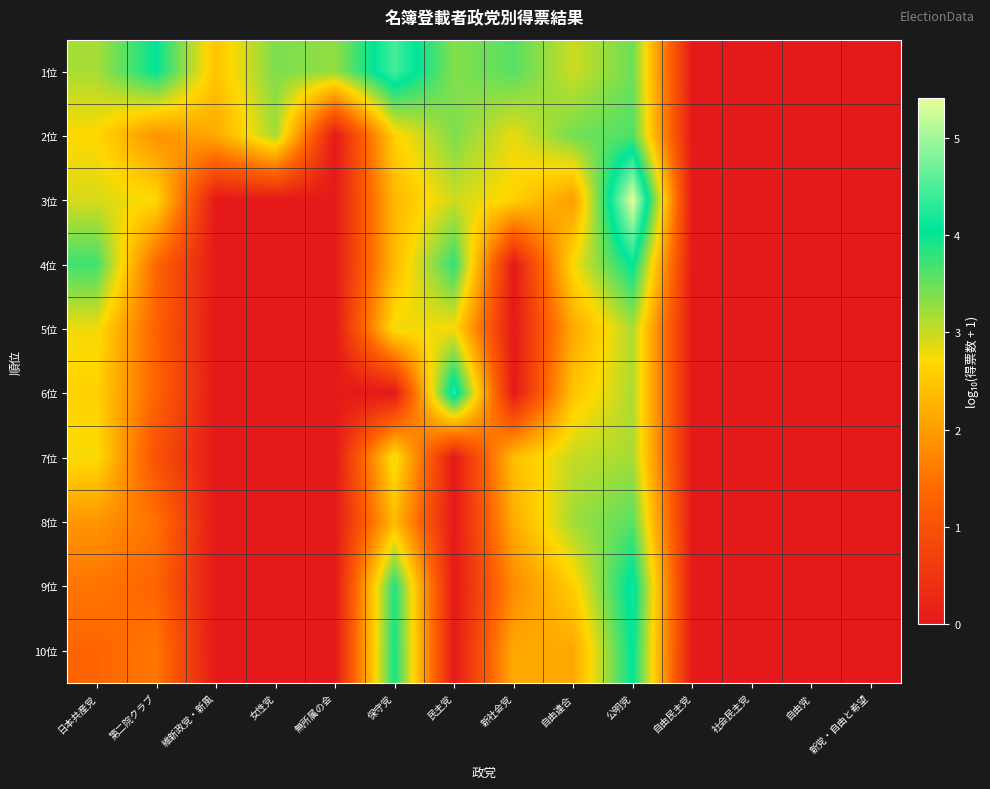

Reading left to right, list all the values displayed in this chart.

1位: 日本共産党=3.2	第二院クラブ=4.0	維新政党・新風=2.5	女性党=3.4	無所属の会=3.3	保守党=4.5	民主党=3.4	新社会党=3.6	自由連合=3.0	公明党=3.5	自由民主党=0.0	社会民主党=0.0	自由党=0.0	新党・自由と希望=0.0
2位: 日本共産党=2.7	第二院クラブ=1.9	維新政党・新風=2.2	女性党=3.2	無所属の会=0.0	保守党=2.6	民主党=3.4	新社会党=2.8	自由連合=3.4	公明党=3.6	自由民主党=0.0	社会民主党=0.0	自由党=0.0	新党・自由と希望=0.0
3位: 日本共産党=2.9	第二院クラブ=2.7	維新政党・新風=0.0	女性党=0.0	無所属の会=0.0	保守党=2.3	民主党=3.0	新社会党=2.6	自由連合=2.0	公明党=5.4	自由民主党=0.0	社会民主党=0.0	自由党=0.0	新党・自由と希望=0.0
4位: 日本共産党=3.7	第二院クラブ=1.3	維新政党・新風=0.0	女性党=0.0	無所属の会=0.0	保守党=2.3	民主党=3.8	新社会党=0.0	自由連合=2.7	公明党=4.1	自由民主党=0.0	社会民主党=0.0	自由党=0.0	新党・自由と希望=0.0
5位: 日本共産党=2.8	第二院クラブ=1.3	維新政党・新風=0.0	女性党=0.0	無所属の会=0.0	保守党=2.8	民主党=2.7	新社会党=0.0	自由連合=2.1	公明党=3.1	自由民主党=0.0	社会民主党=0.0	自由党=0.0	新党・自由と希望=0.0
6位: 日本共産党=2.6	第二院クラブ=1.3	維新政党・新風=0.0	女性党=0.0	無所属の会=0.0	保守党=0.0	民主党=4.3	新社会党=0.0	自由連合=2.5	公明党=3.1	自由民主党=0.0	社会民主党=0.0	自由党=0.0	新党・自由と希望=0.0
7位: 日本共産党=2.7	第二院クラブ=1.0	維新政党・新風=0.0	女性党=0.0	無所属の会=0.0	保守党=2.8	民主党=0.0	新社会党=2.4	自由連合=3.0	公明党=3.2	自由民主党=0.0	社会民主党=0.0	自由党=0.0	新党・自由と希望=0.0
8位: 日本共産党=1.9	第二院クラブ=1.5	維新政党・新風=0.0	女性党=0.0	無所属の会=0.0	保守党=2.4	民主党=0.0	新社会党=2.2	自由連合=3.2	公明党=3.6	自由民主党=0.0	社会民主党=0.0	自由党=0.0	新党・自由と希望=0.0
9位: 日本共産党=1.5	第二院クラブ=1.3	維新政党・新風=0.0	女性党=0.0	無所属の会=0.0	保守党=3.9	民主党=0.0	新社会党=1.8	自由連合=2.6	公明党=4.2	自由民主党=0.0	社会民主党=0.0	自由党=0.0	新党・自由と希望=0.0
10位: 日本共産党=1.3	第二院クラブ=1.6	維新政党・新風=0.0	女性党=0.0	無所属の会=0.0	保守党=3.9	民主党=0.0	新社会党=2.1	自由連合=2.1	公明党=4.1	自由民主党=0.0	社会民主党=0.0	自由党=0.0	新党・自由と希望=0.0